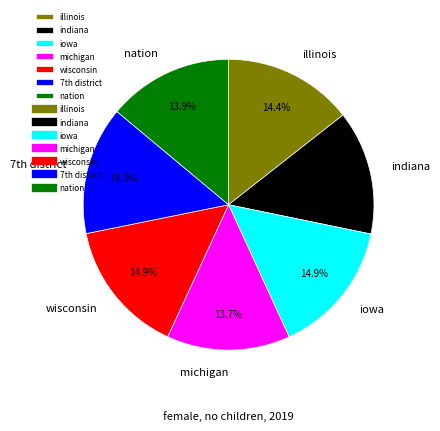

To the nearest percent, what is the combined percentage of nation and wisconsin?

29%